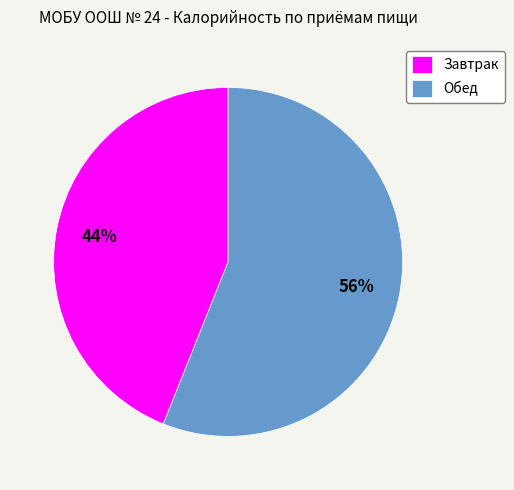

The Обед slice represents 69% of the pie. True or false?

False